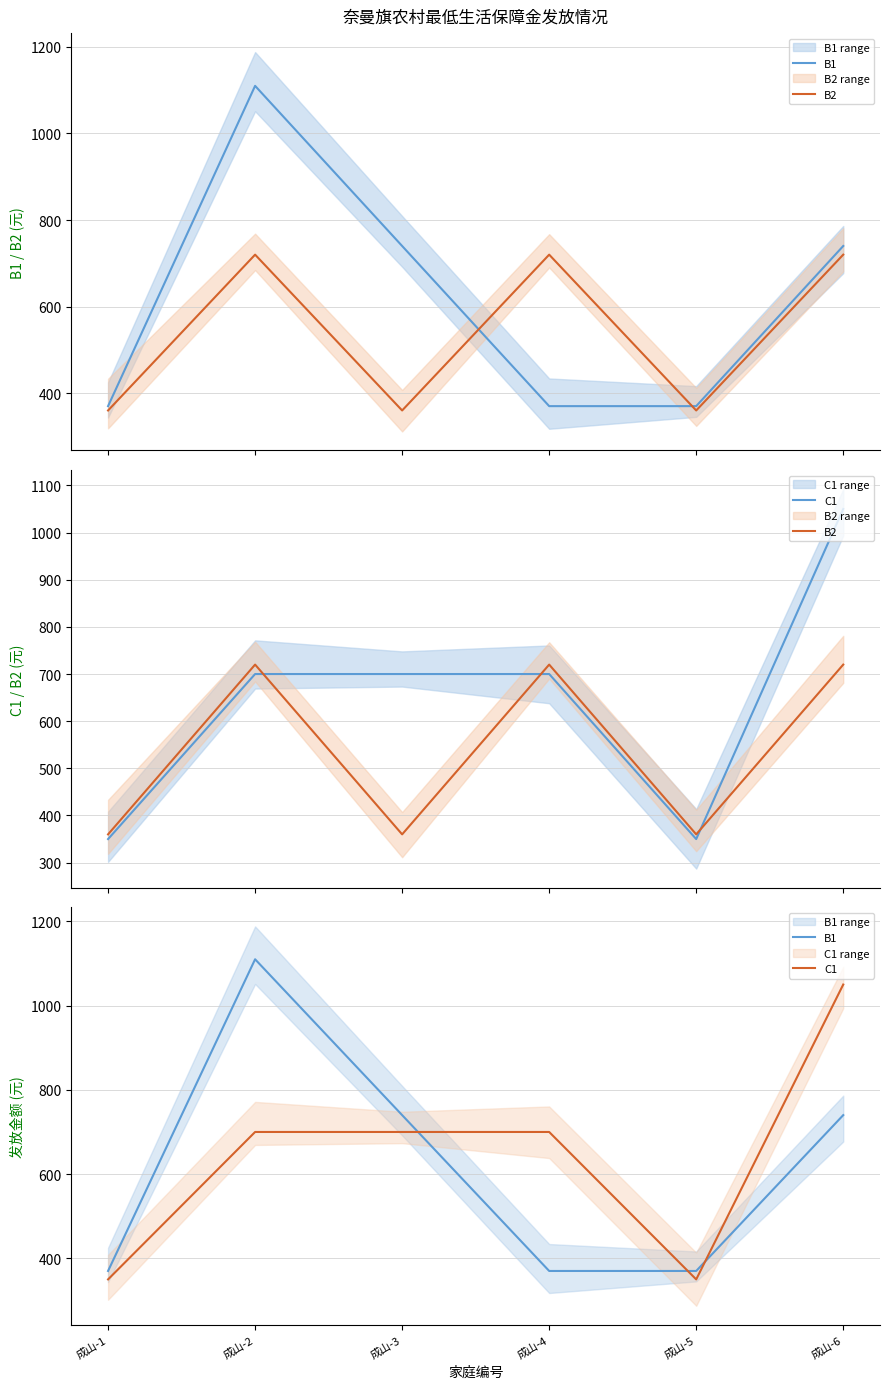

At which category does C1 reach its first local valley?

成山-5